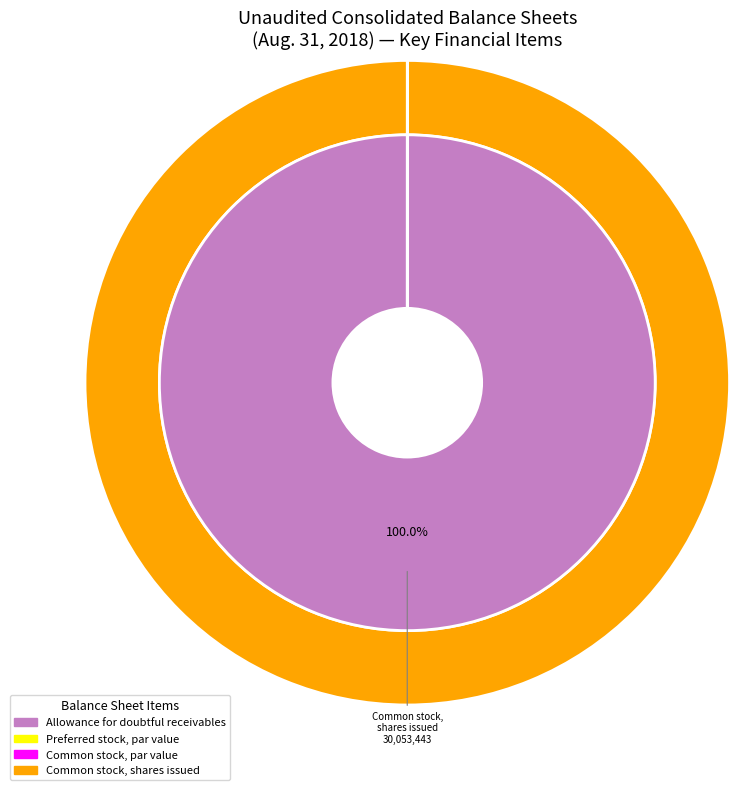

Between Common stock, par value and Common stock, shares issued, which is larger?

Common stock, shares issued